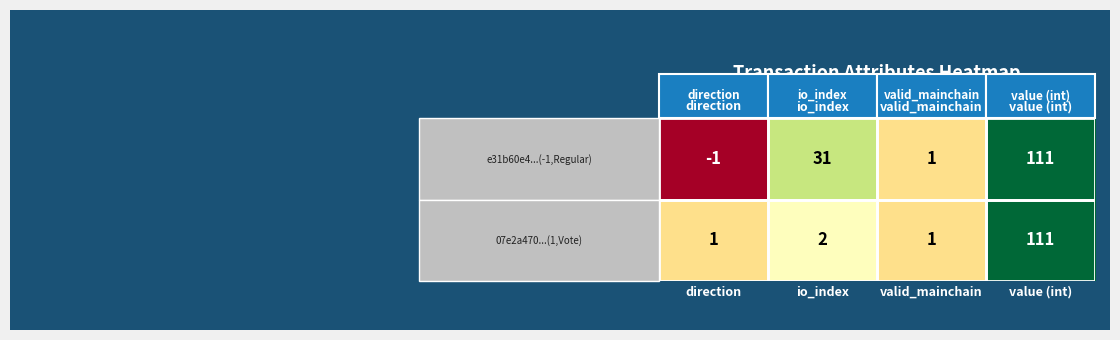

What is the minimum value shown in the chart?

-1